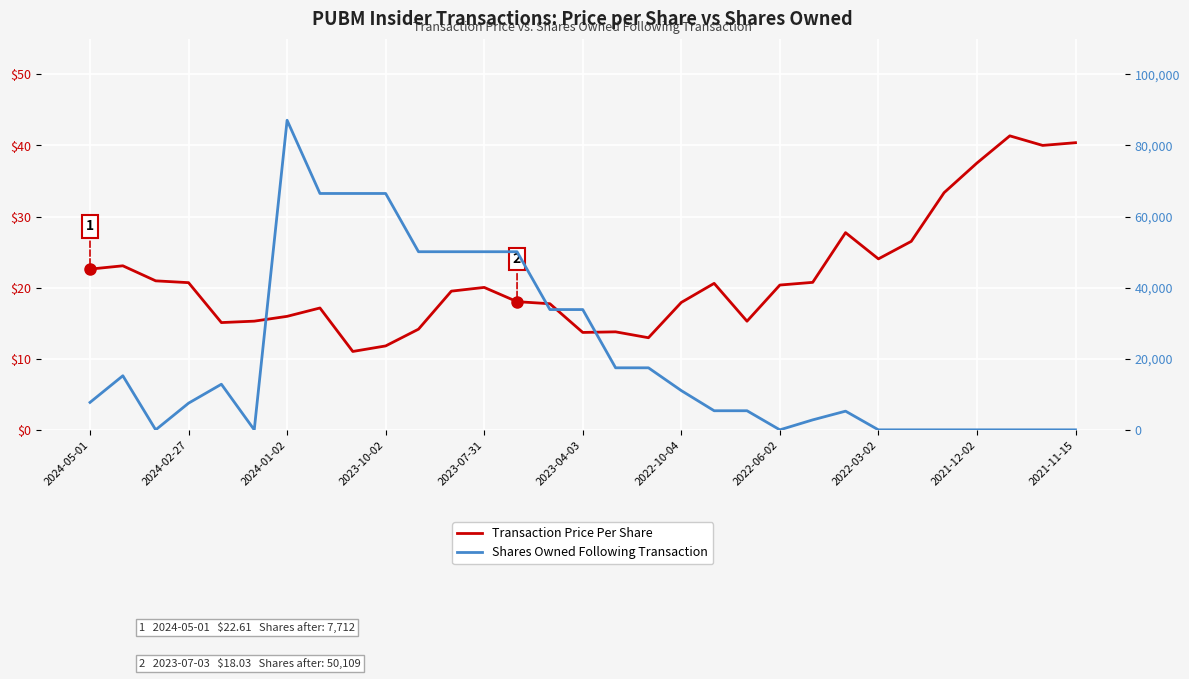

How many interior local peaks does the Shares Owned Following Transaction series have?

4